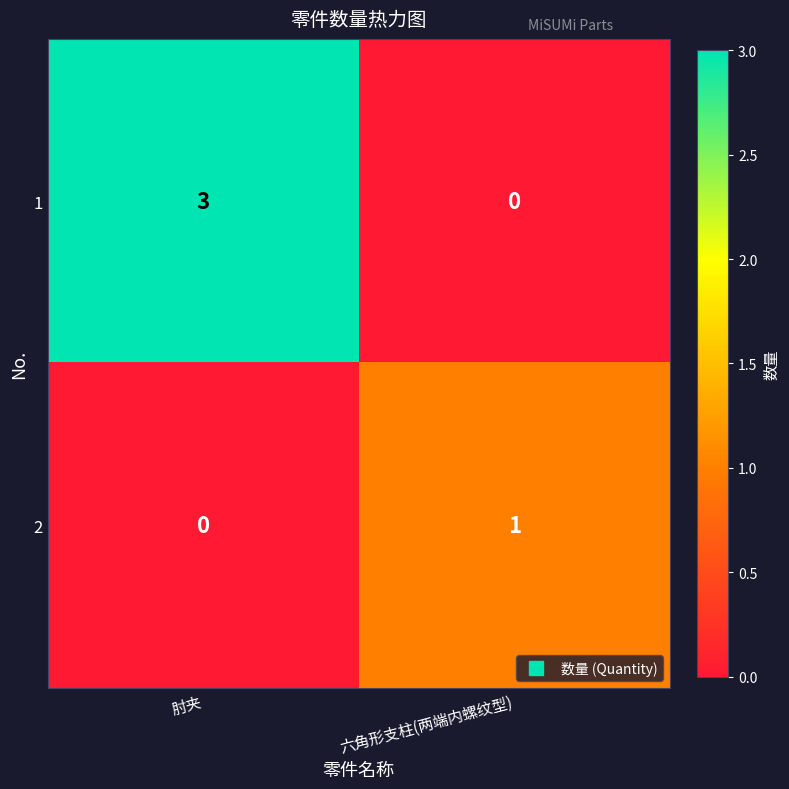

Which category has the highest value across all series?

肘夹